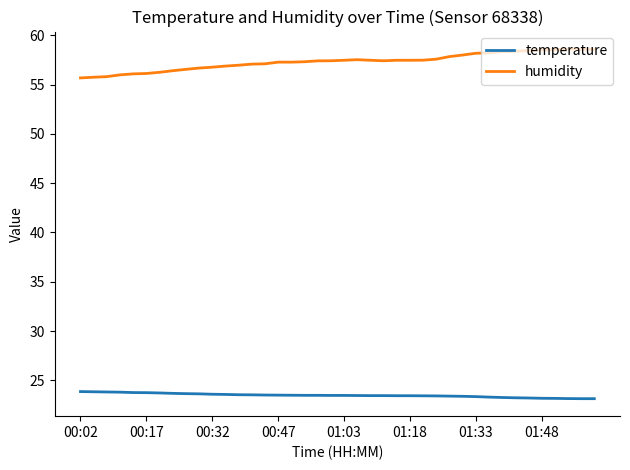

What is the minimum value shown in the chart?

23.1